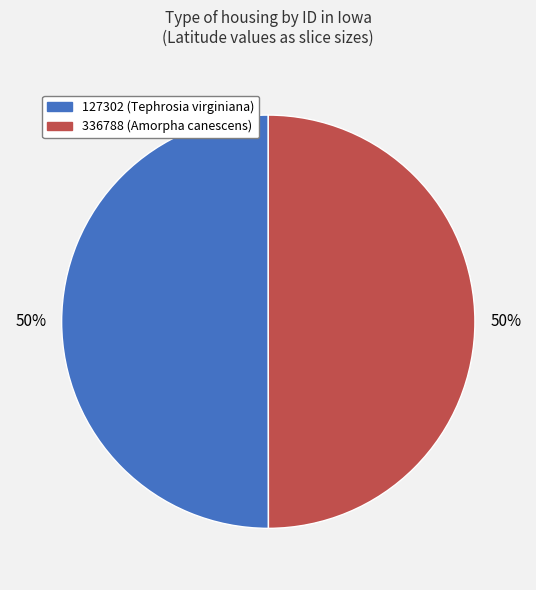

To the nearest percent, what is the combined percentage of 336788 and 127302?

100%